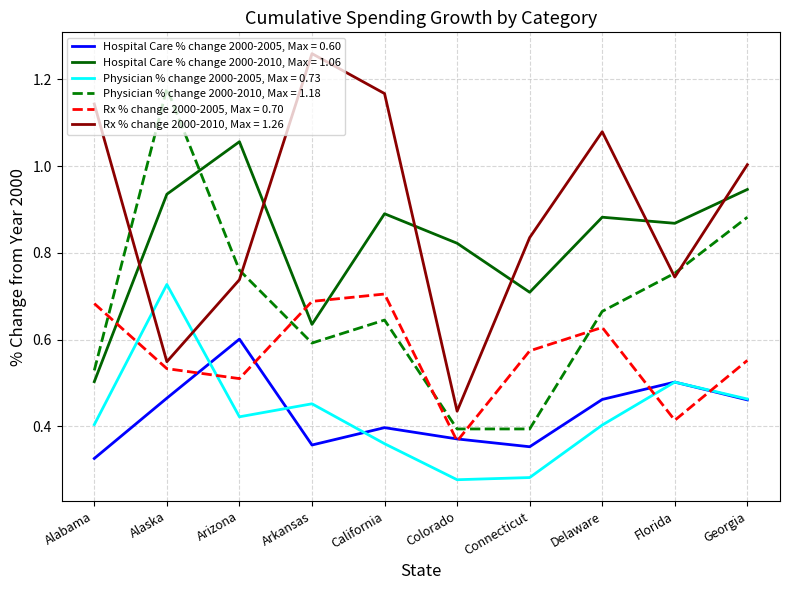

The value of Hospital Care % change 2000-2005, Max = 0.60 at Connecticut is 0.2. True or false?

False